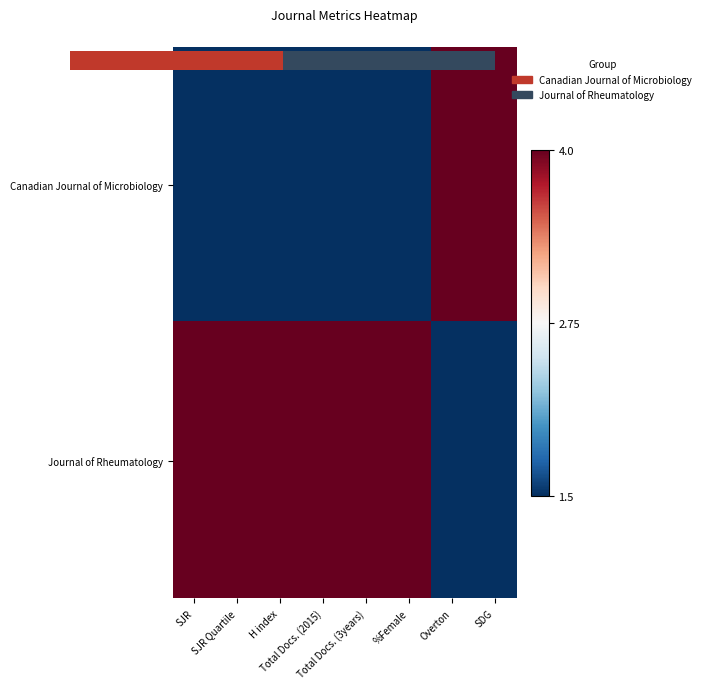

Which category has the highest value in the Canadian Journal of Microbiology series?

Overton